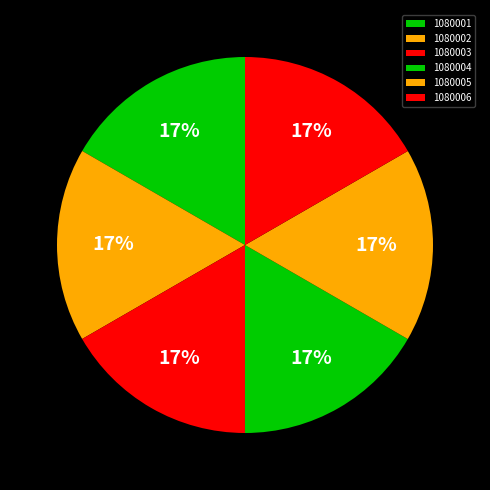

To the nearest percent, what percentage of the pie is 1080005?

17%